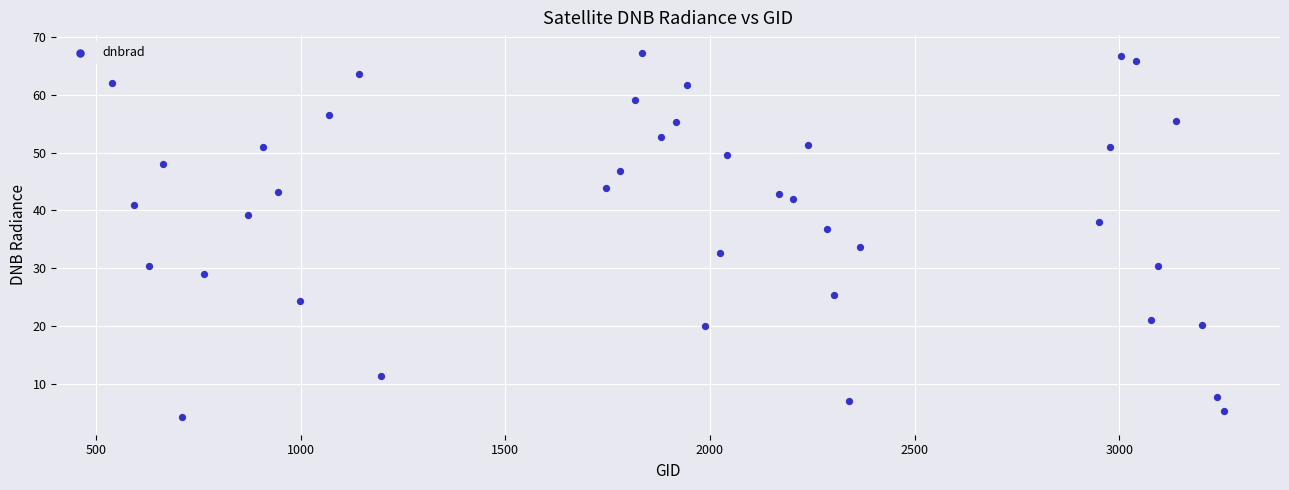

What is the range of X values (max minus min)?

2718.0